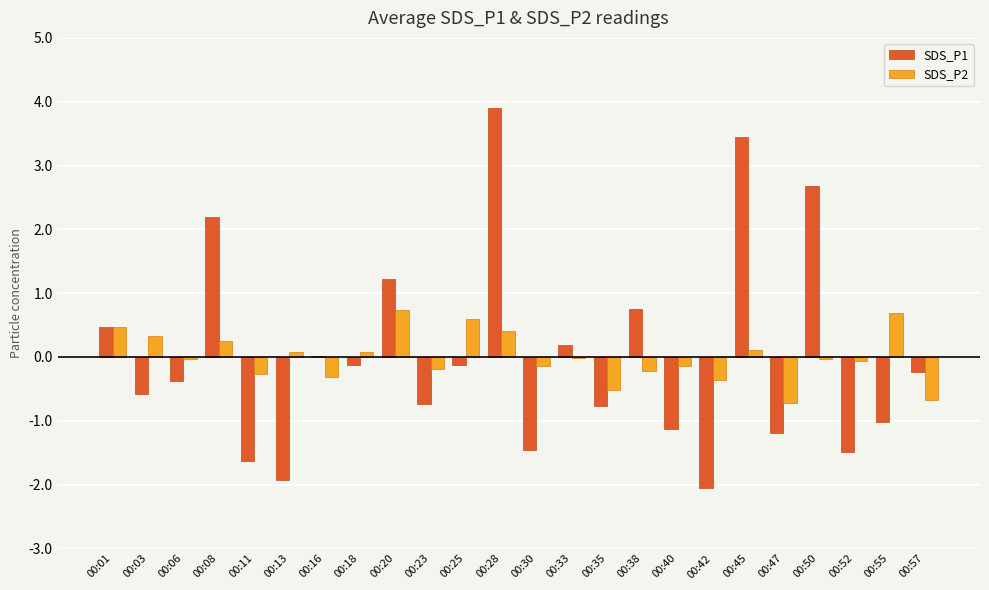

Is the value of SDS_P1 at 00:38 greater than the value of SDS_P2 at 00:30?

Yes